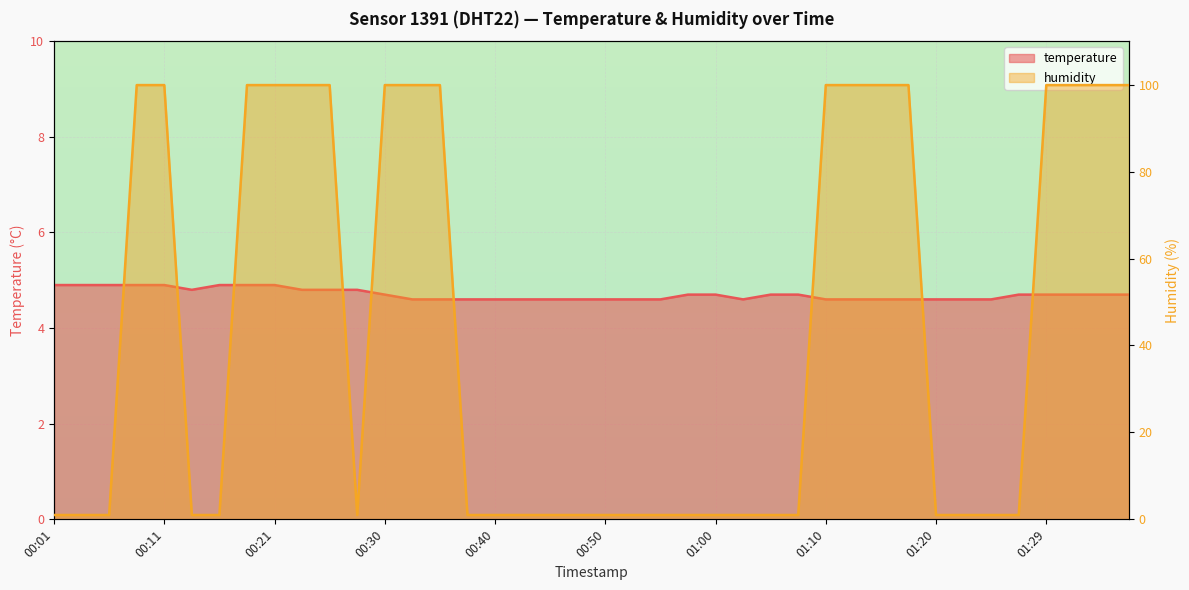

The value of humidity at 00:26 is 55.8. True or false?

False